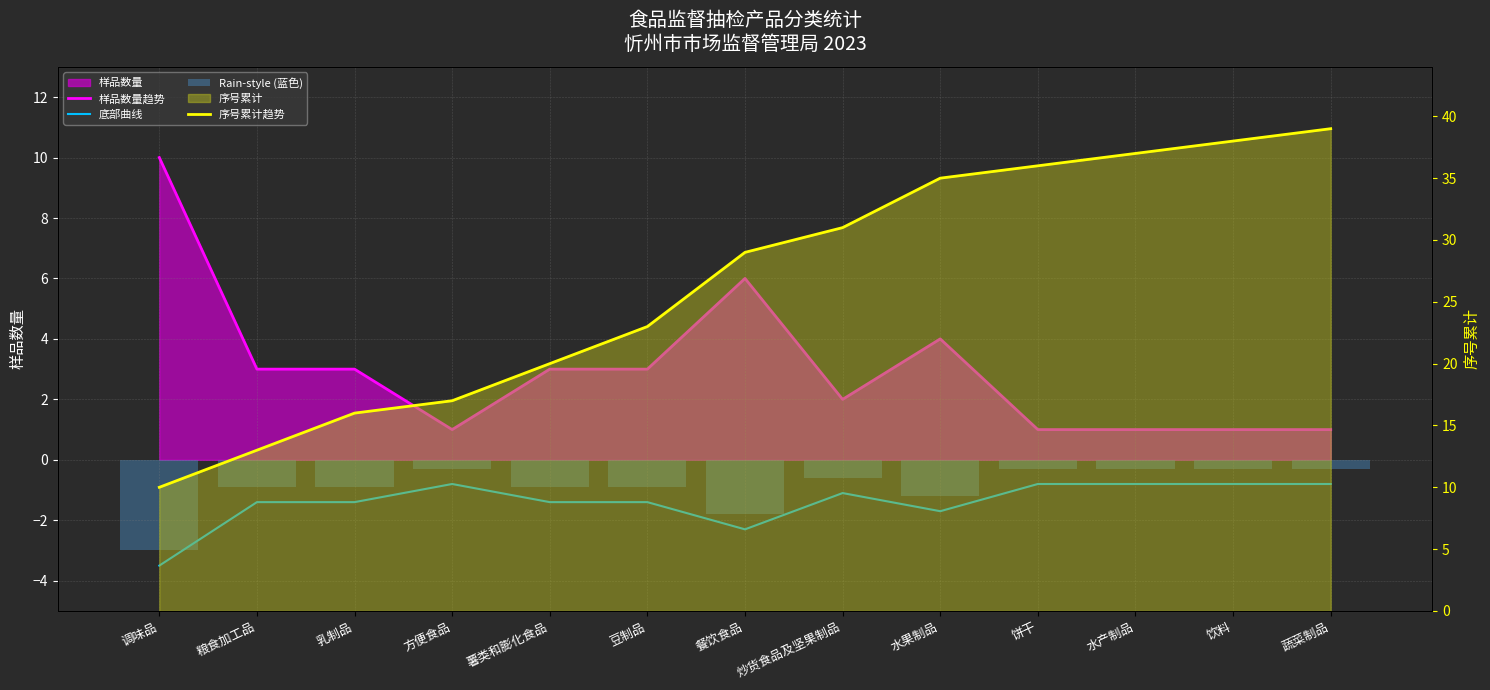

At which category is the sum across all series the highest?

蔬菜制品